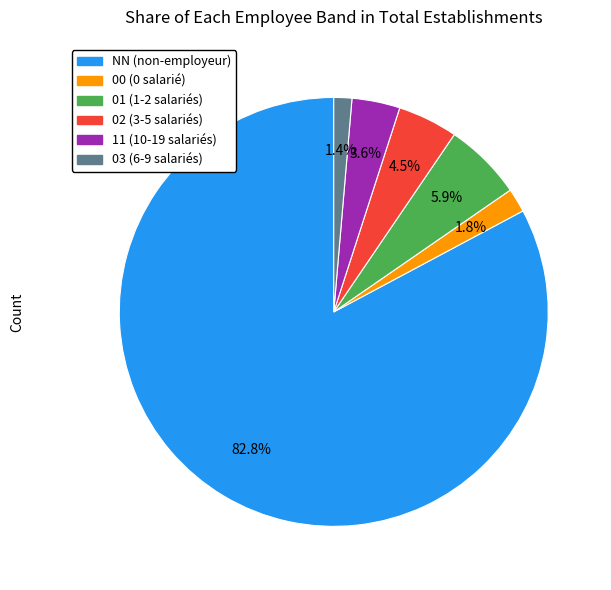

What percentage do 11 and 00 together represent?

5.4%